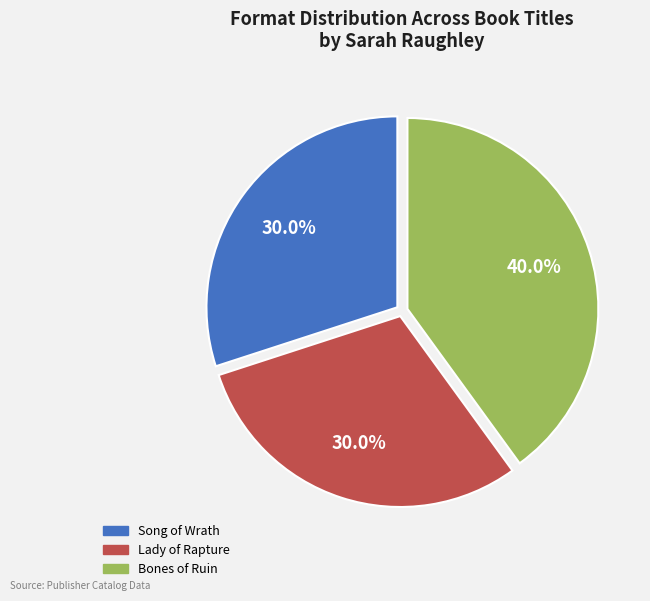

What is the largest slice in the pie chart?

Bones of Ruin